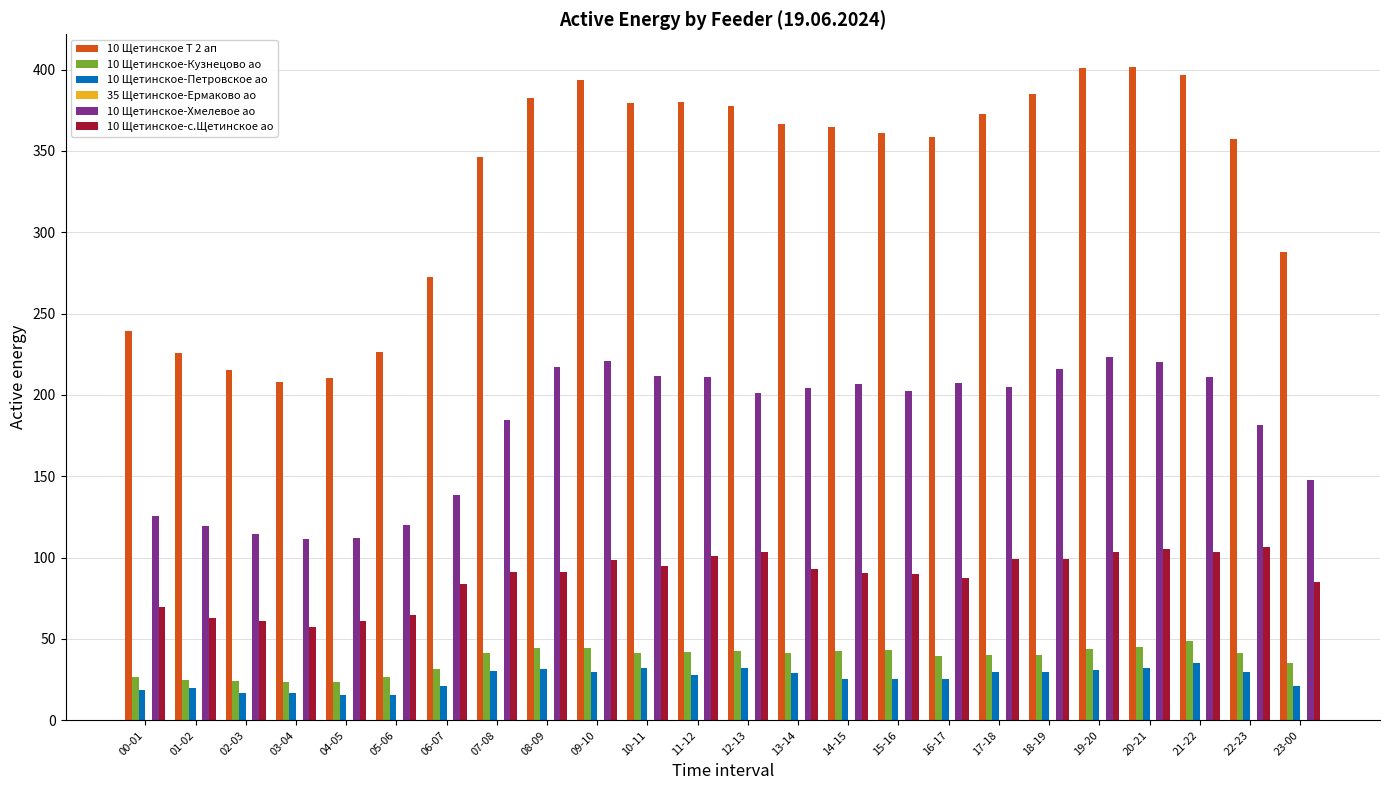

Does the chart contain stacked bars?

No